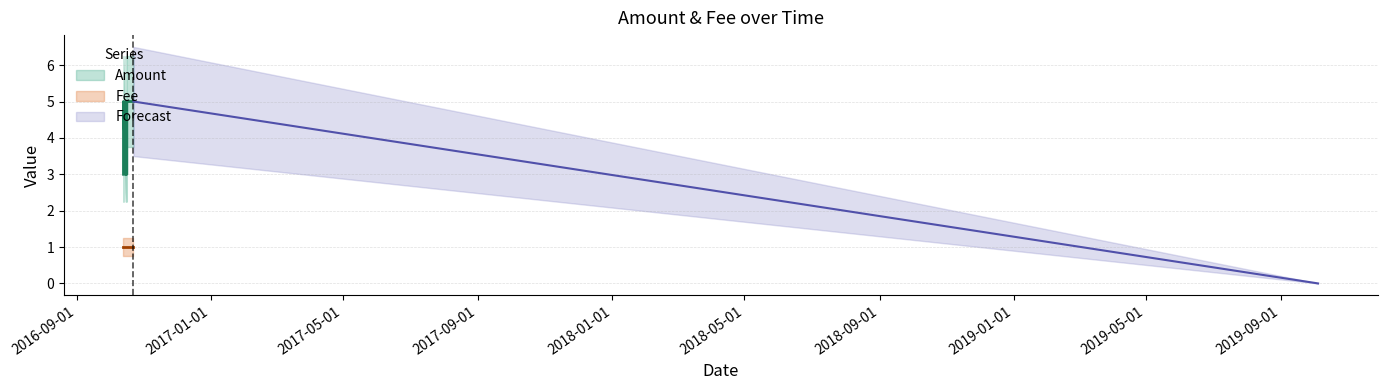

Between 2016-10-15 23:55:44 and 2016-10-16 16:03:46, which series saw the biggest shift?

Amount